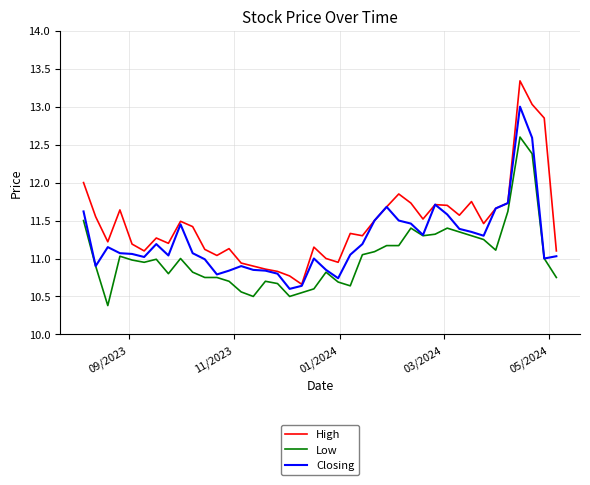

What is the greatest value displayed?

13.3